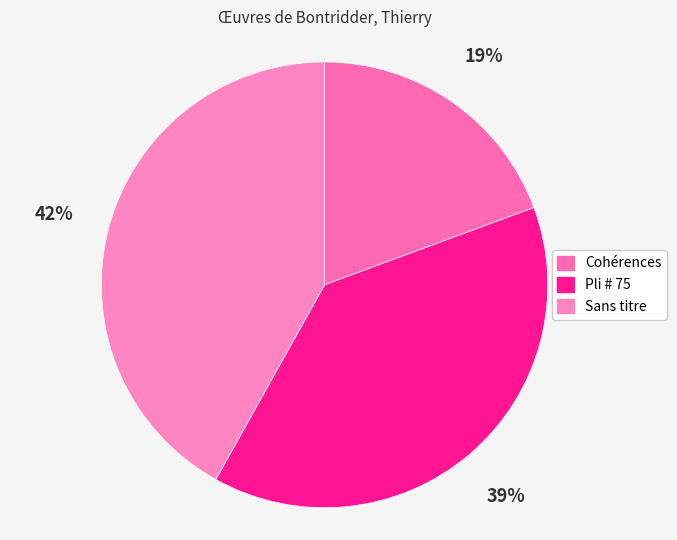

Which category has the smallest portion of the pie?

Cohérences